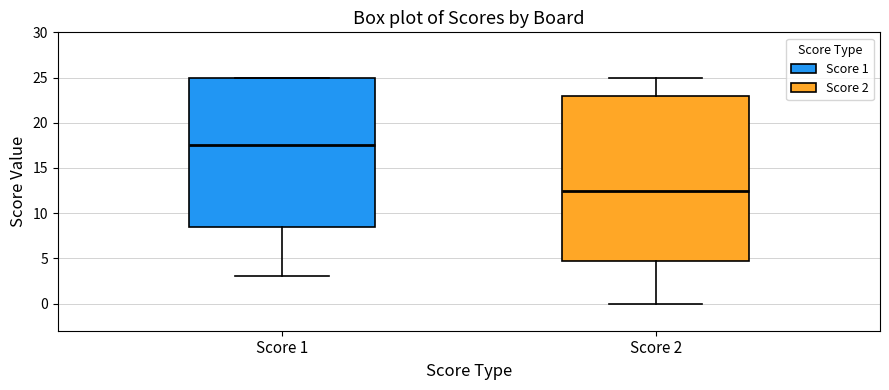

Where is the lower edge of the box for Score 1 on the y-axis? The values are not printed on the chart, so give them approximately, as read against the axis.

8.5